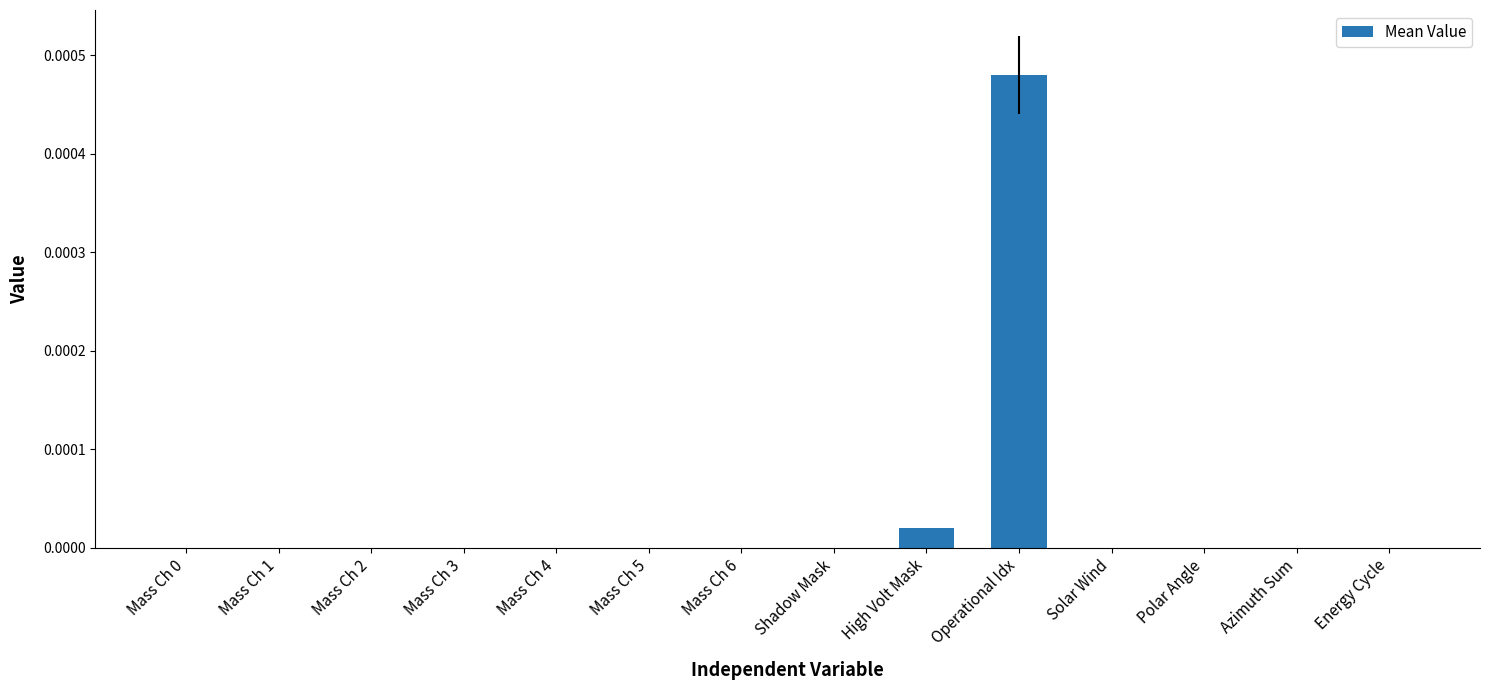

The chart shows a value of 0.0 at Operational Idx. True or false?

True